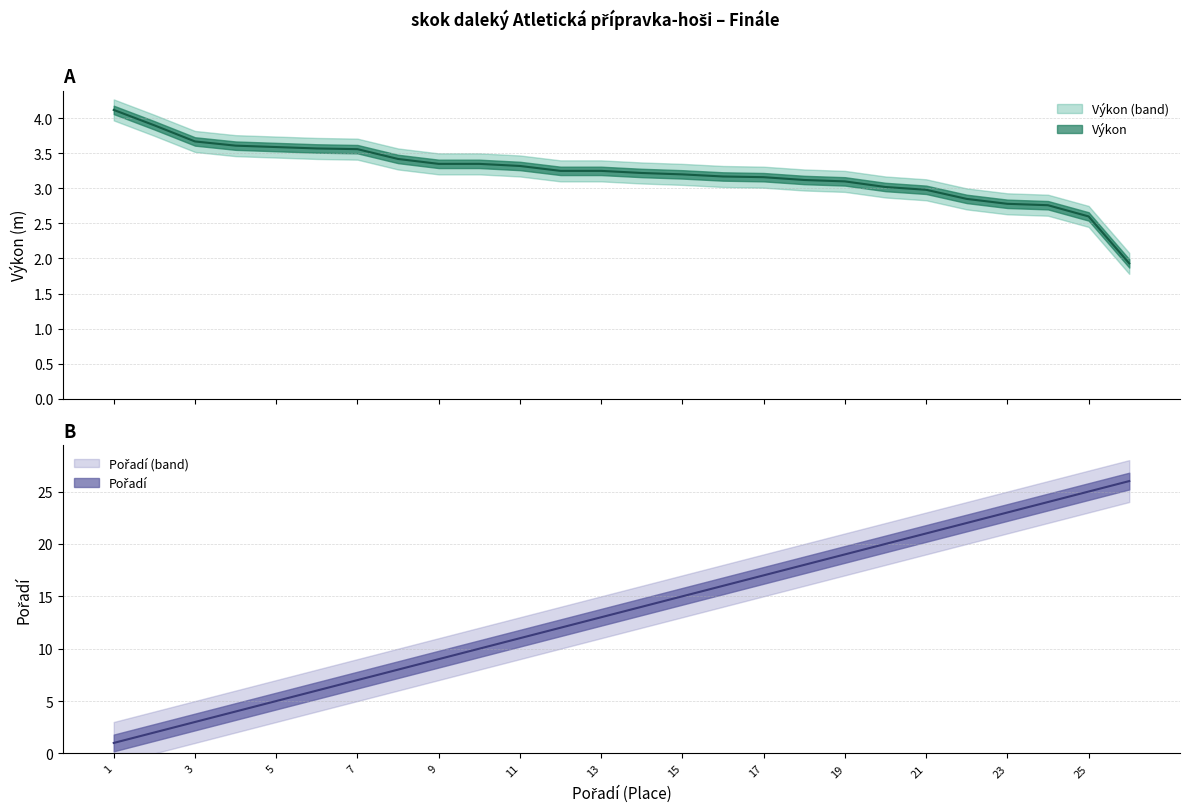

Rank the series at 15 from lowest to highest value.

Výkon, Pořadí